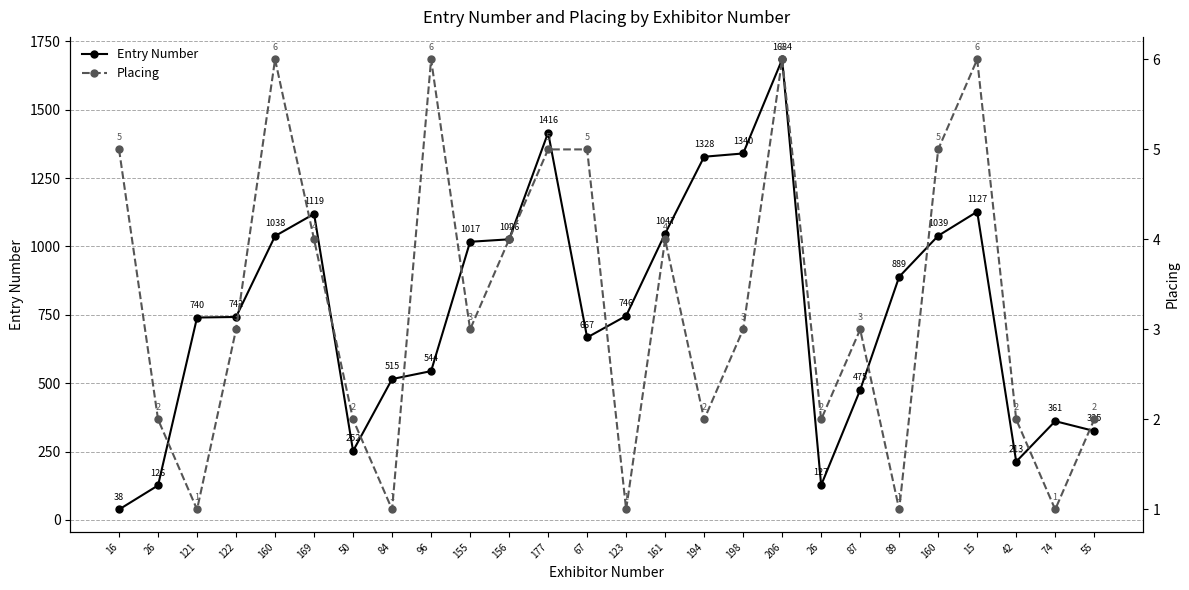

True or false: Entry Number and Placing intersect in this chart.

False